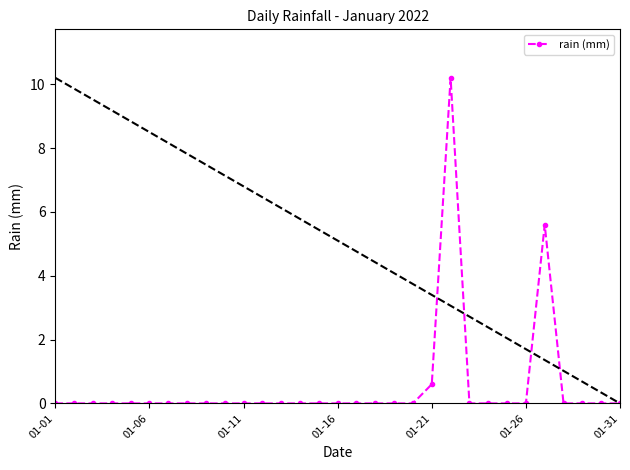

True or false: the data has more than 1 interior local peaks.

True